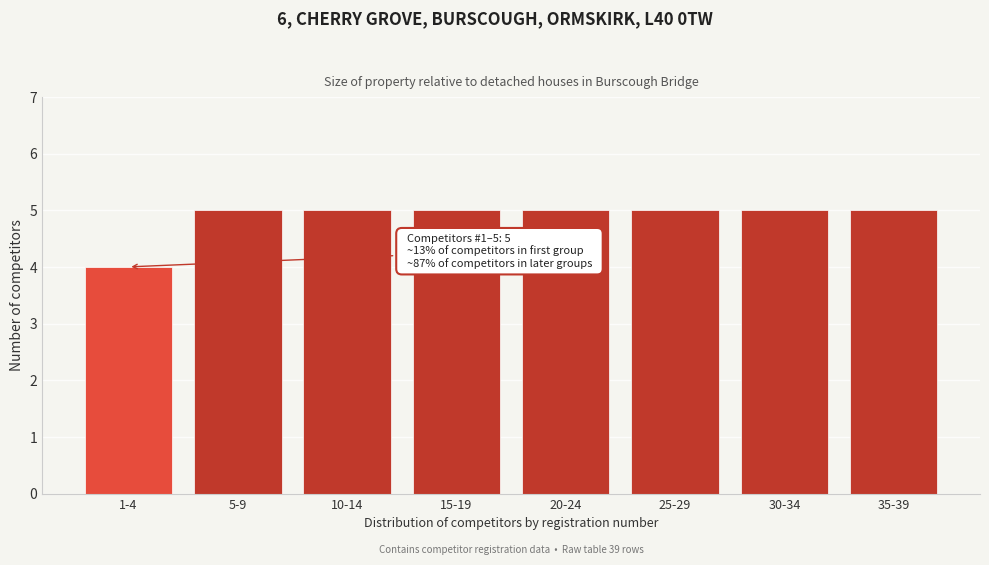

Reading right to left, transcribe all the data shown in this chart.

35-39=5	30-34=5	25-29=5	20-24=5	15-19=5	10-14=5	5-9=5	1-4=4